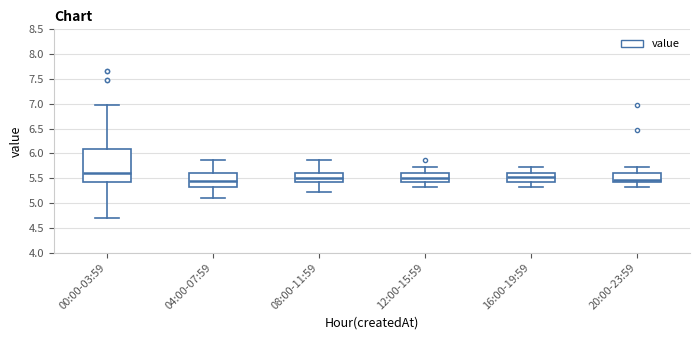

Reading left to right, transcribe this box plot: for each box, give where its median line is, the range the box spans, and where its two whiskers end, as read against the y-axis. The values are not printed on the chart, so give them approximately, as read against the axis.

00:00-03:59: median 5.60, box 5.40 to 6.10, whiskers 4.70 to 6.95
04:00-07:59: median 5.45, box 5.35 to 5.60, whiskers 5.10 to 5.85
08:00-11:59: median 5.50, box 5.40 to 5.60, whiskers 5.25 to 5.85
12:00-15:59: median 5.50, box 5.45 to 5.60, whiskers 5.35 to 5.75
16:00-19:59: median 5.55, box 5.40 to 5.60, whiskers 5.35 to 5.75
20:00-23:59: median 5.45, box 5.40 to 5.60, whiskers 5.35 to 5.75